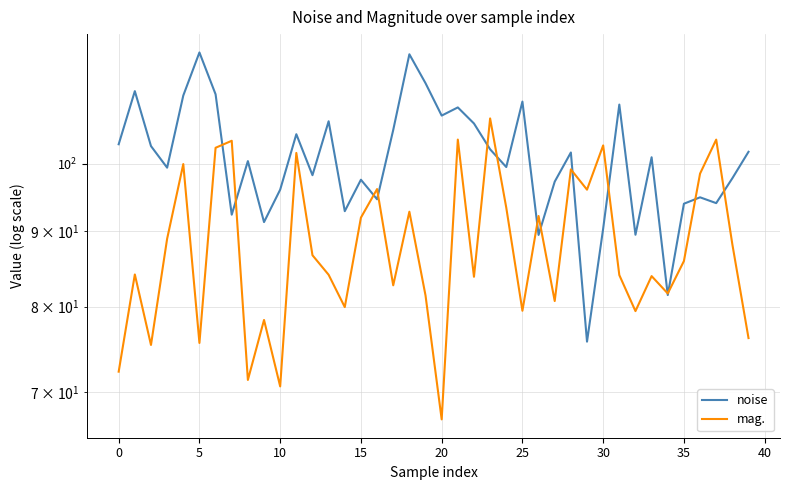

Which series has the largest range (max minus min)?

noise